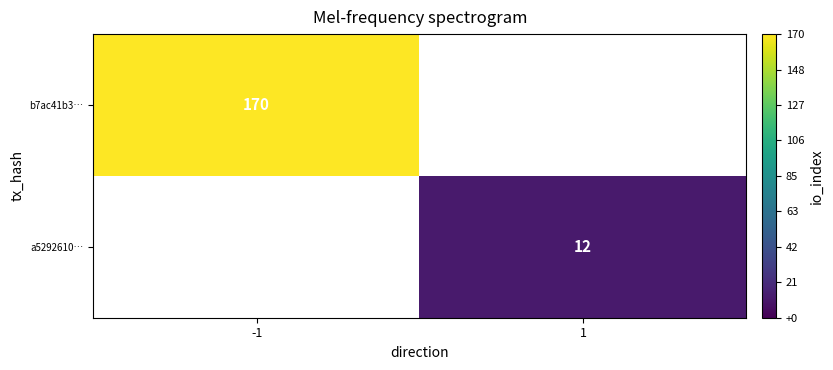

The a5292610… series shows 8 at 1. True or false?

False